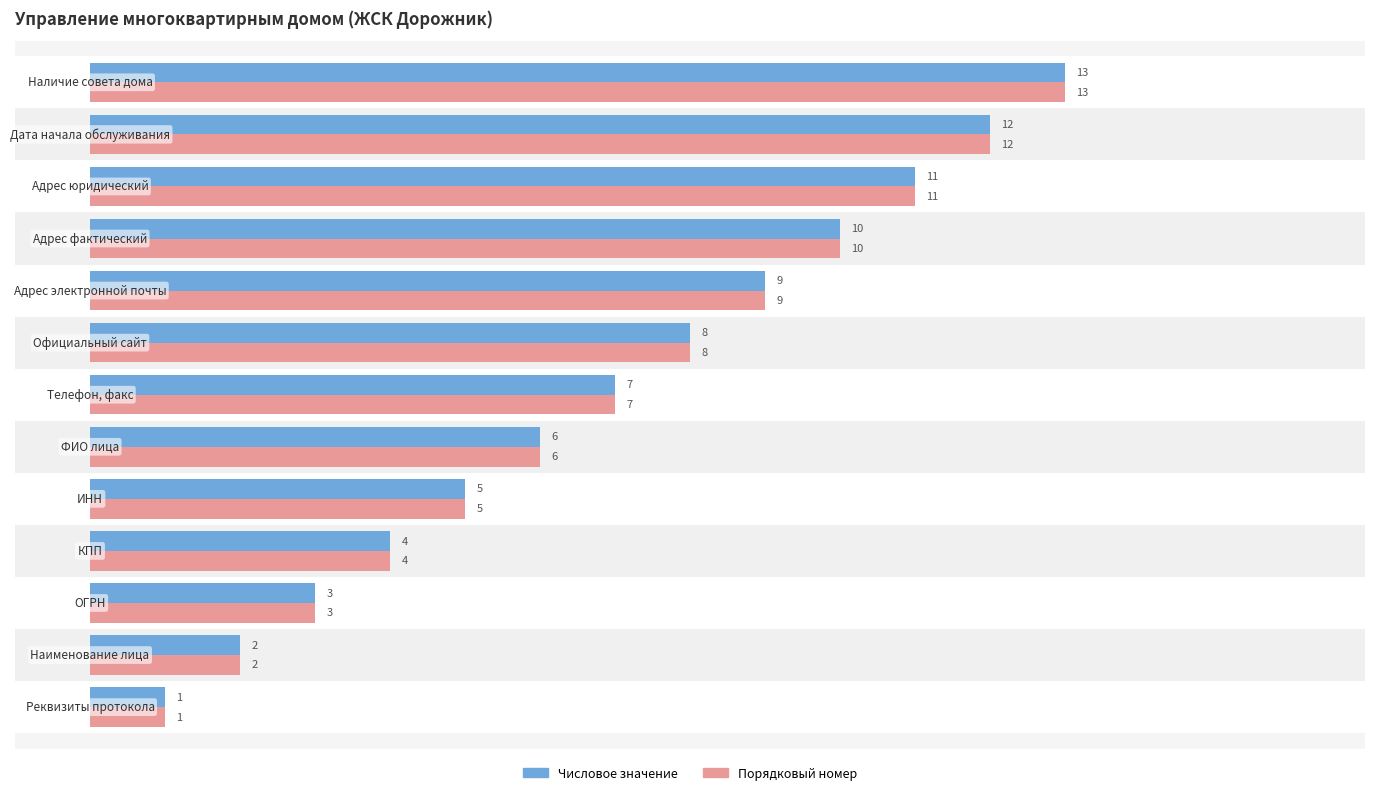

True or false: Числовое значение has a value of 4 at 2.

False